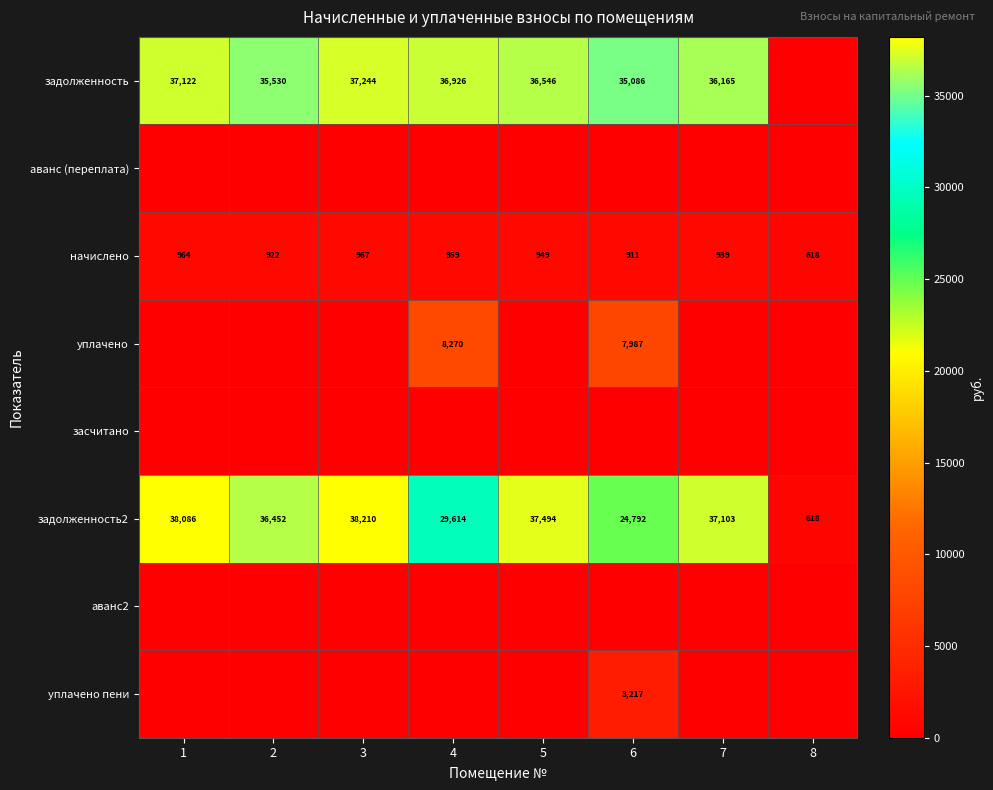

Which label corresponds to the smallest value in the chart?

8